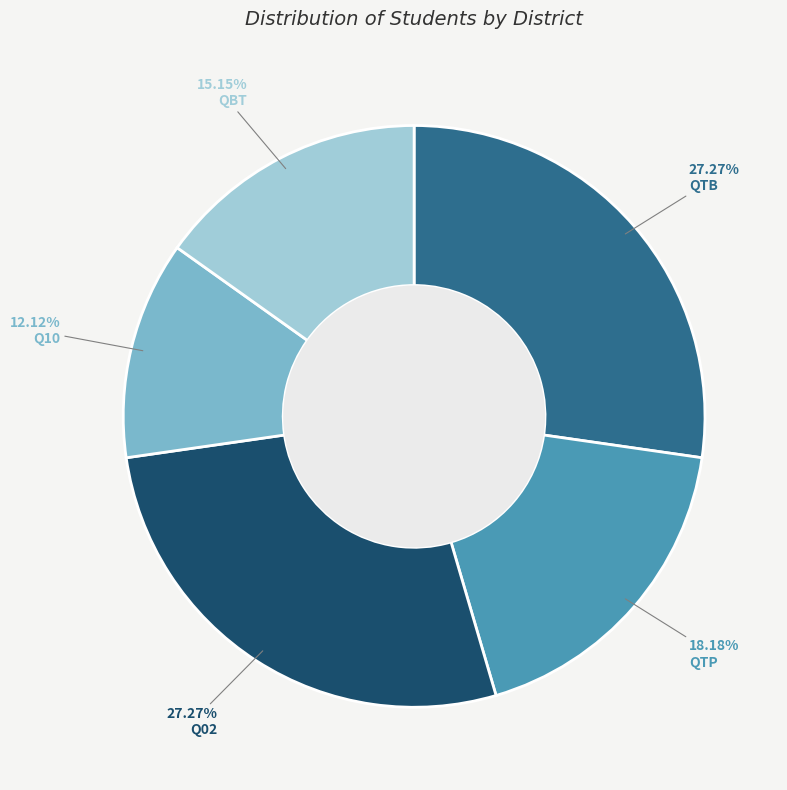

Count the number of slices in the pie.

5